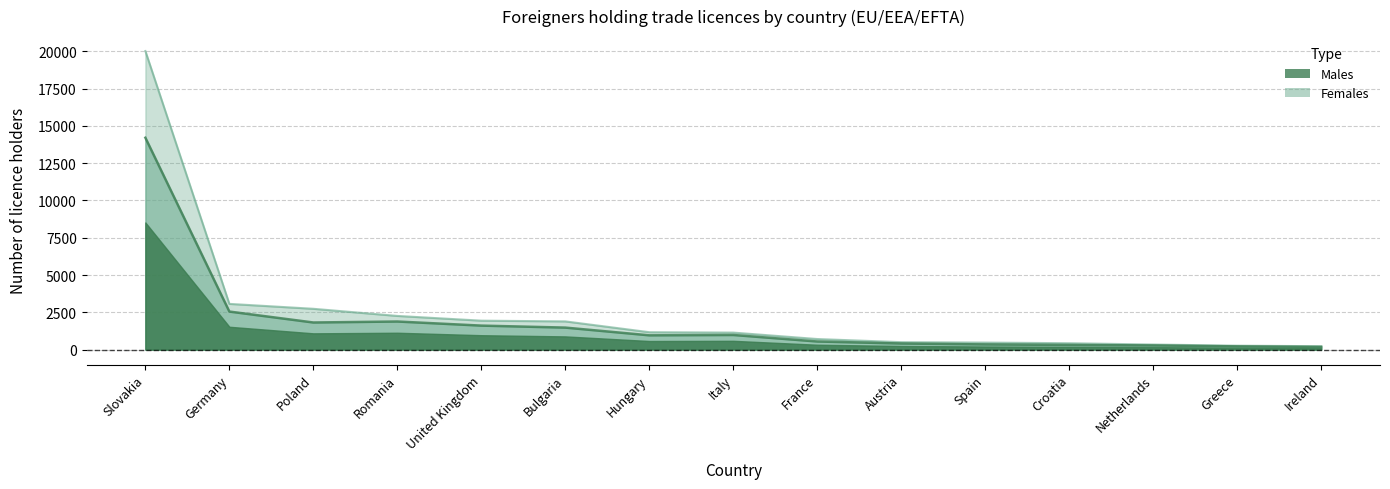

What is the difference between the Females values at Netherlands and United Kingdom?

1600